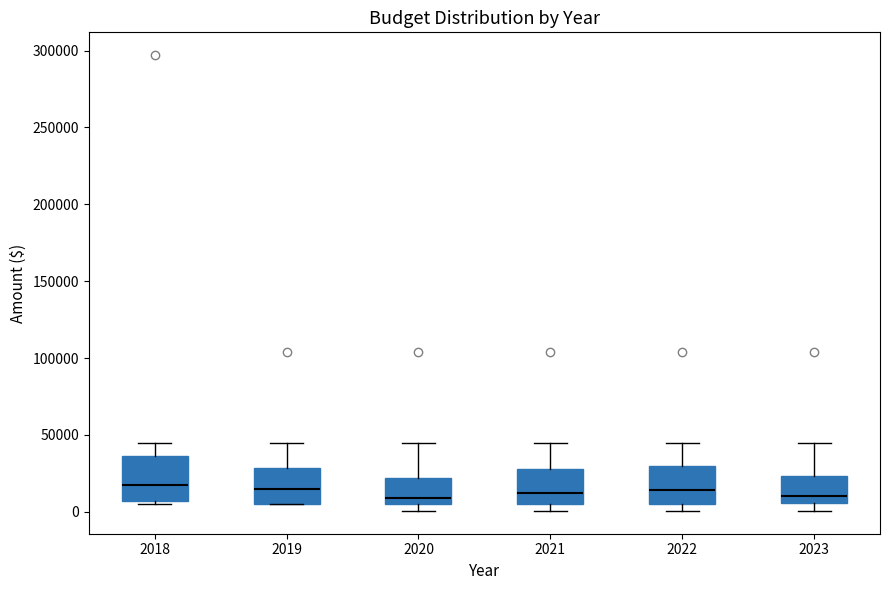

Where is the upper edge of the box at x = 2020 on the y-axis? The values are not printed on the chart, so give them approximately, as read against the axis.

20000